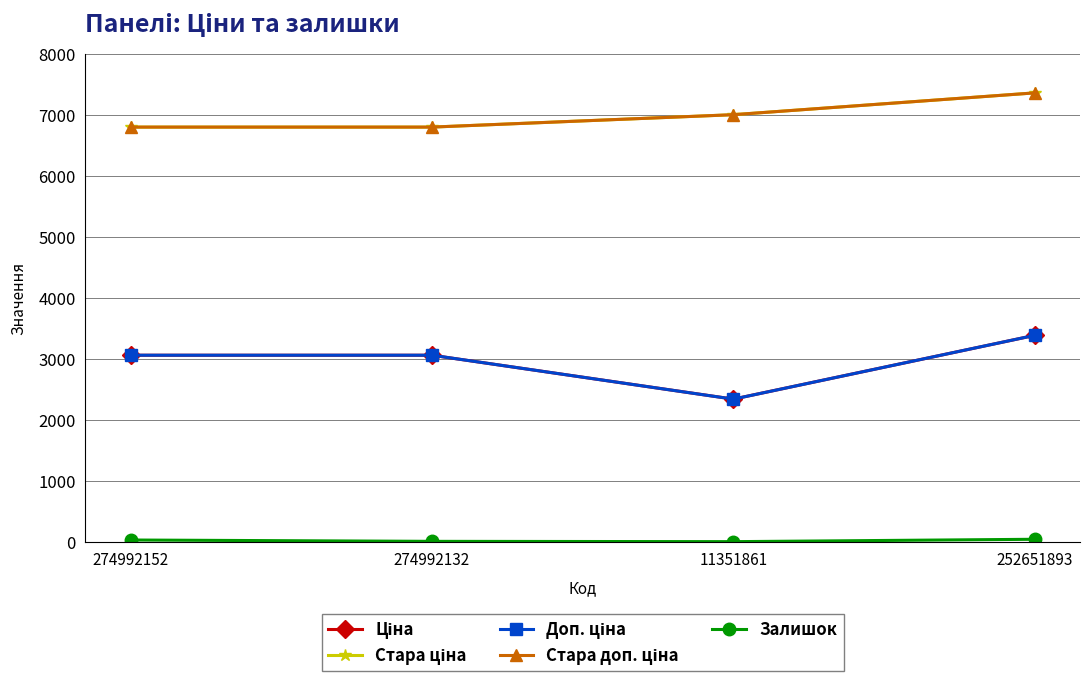

True or false: Стара ціна and Доп. ціна intersect in this chart.

False